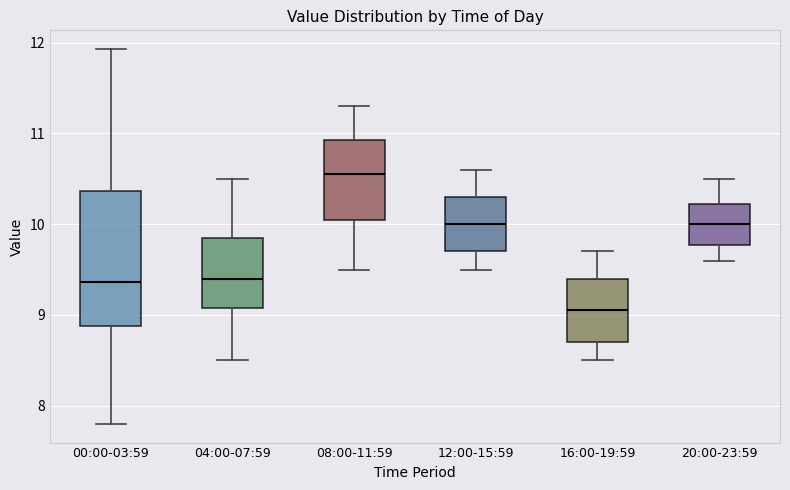

Reading left to right, transcribe this box plot: for each box, give where its median line is, the range the box spans, and where its two whiskers end, as read against the y-axis. The values are not printed on the chart, so give them approximately, as read against the axis.

00:00-03:59: median 9.4, box 8.9 to 10.4, whiskers 7.8 to 11.9
04:00-07:59: median 9.4, box 9.1 to 9.9, whiskers 8.5 to 10.5
08:00-11:59: median 10.6, box 10.1 to 10.9, whiskers 9.5 to 11.3
12:00-15:59: median 10.0, box 9.7 to 10.3, whiskers 9.5 to 10.6
16:00-19:59: median 9.1, box 8.7 to 9.4, whiskers 8.5 to 9.7
20:00-23:59: median 10.0, box 9.8 to 10.2, whiskers 9.6 to 10.5